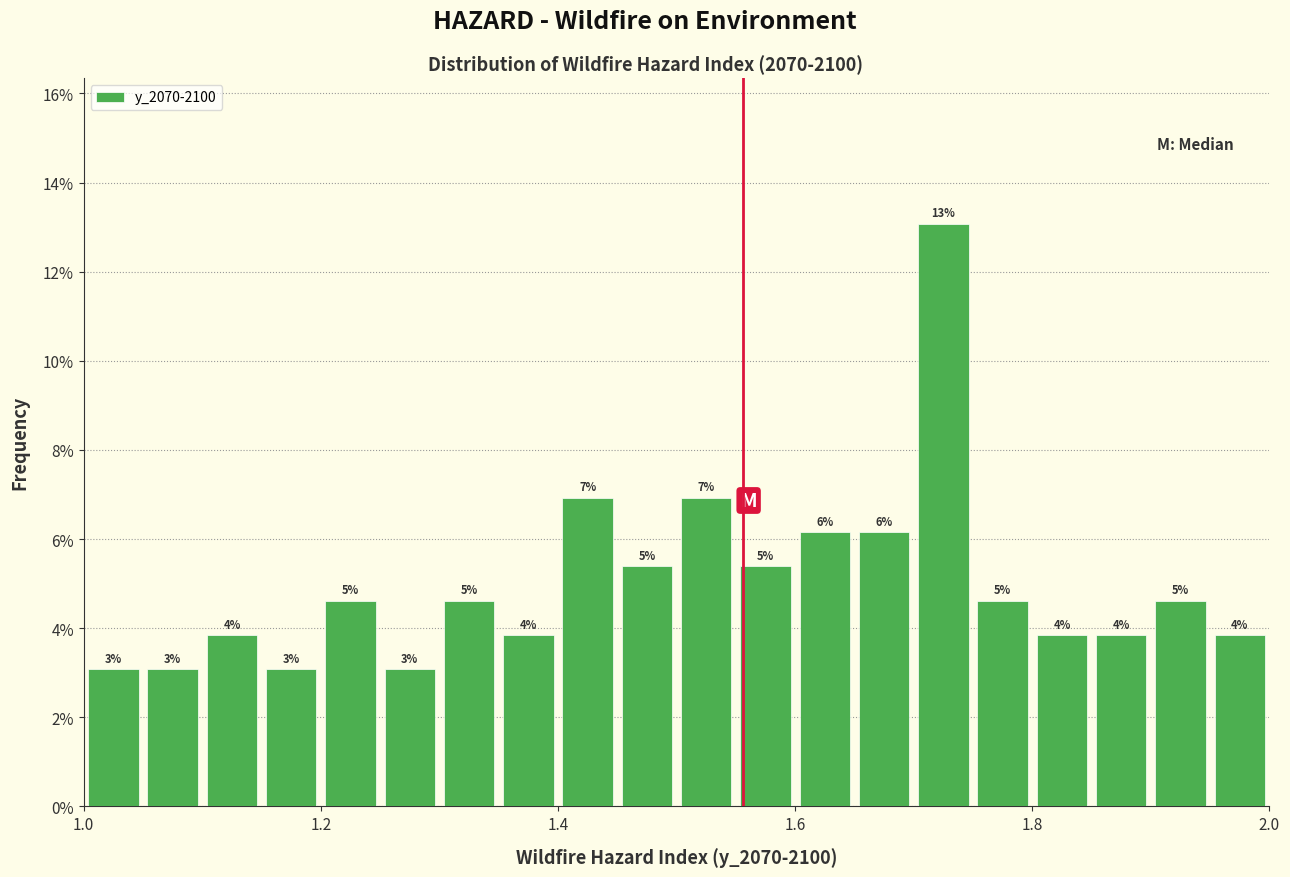

Around what value on the x-axis is the tallest bar? Give the approximate position of its centre, as read against the axis.

1.72